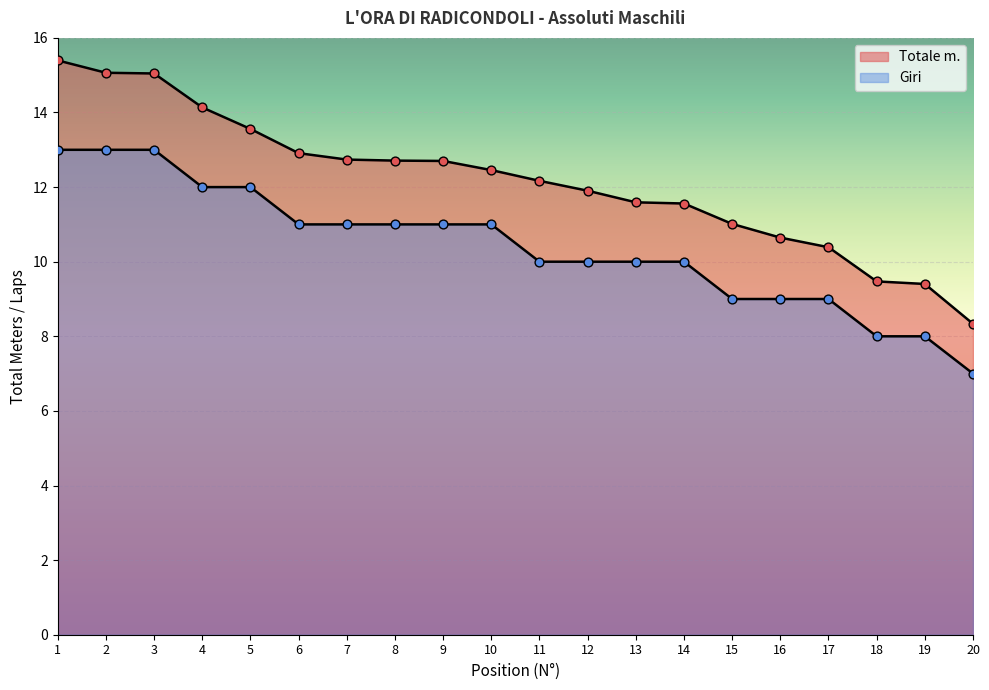

What is the total value across all series at 7?

23.7